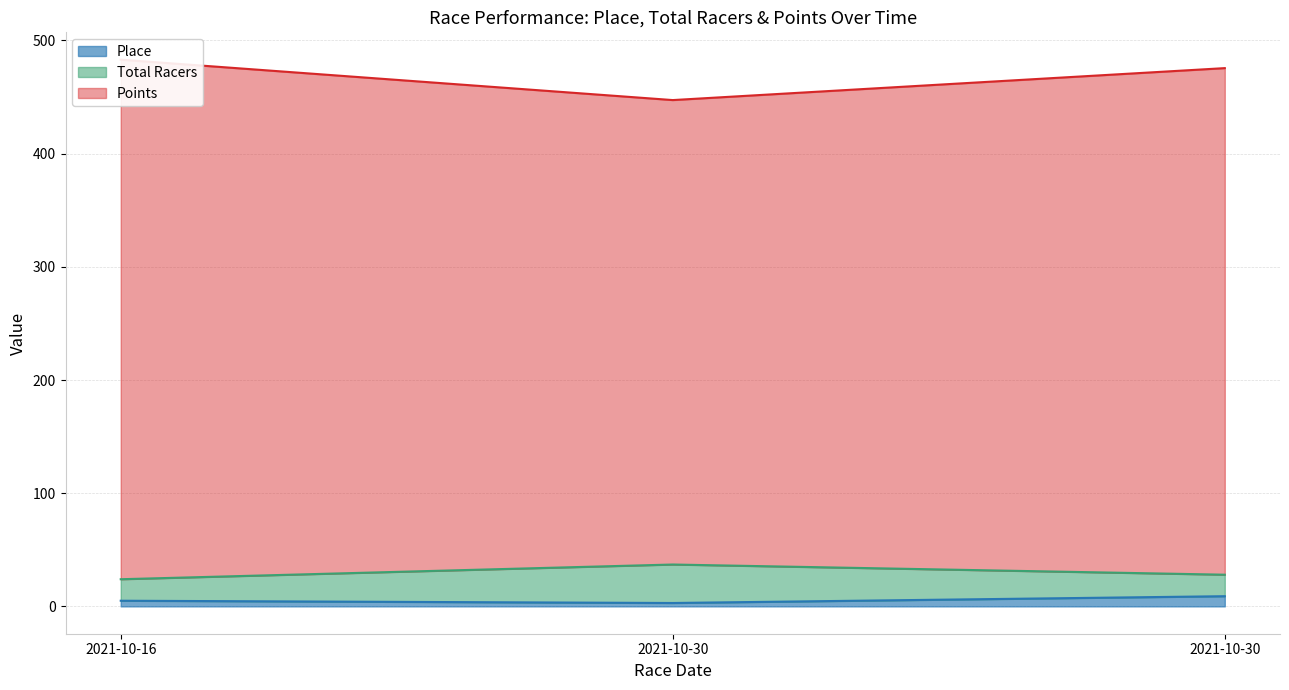

Which series has the largest total across all categories?

Total Racers